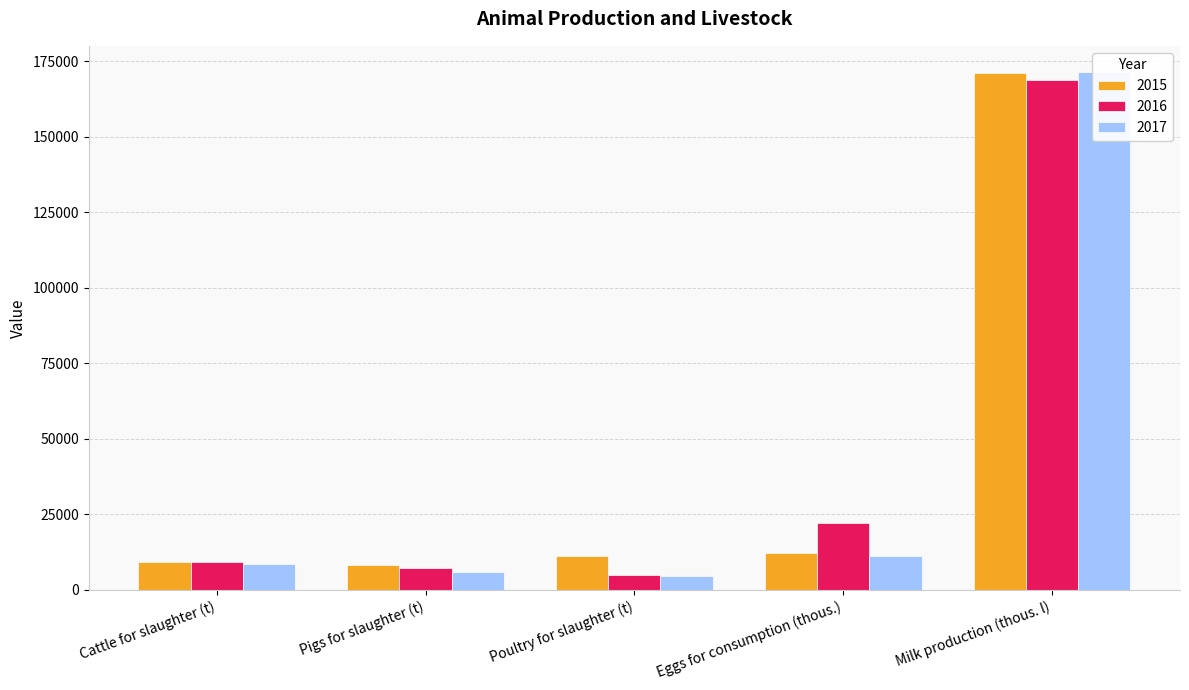

What is the difference between the maximum and second lowest values in the 2016 series?

161503.2